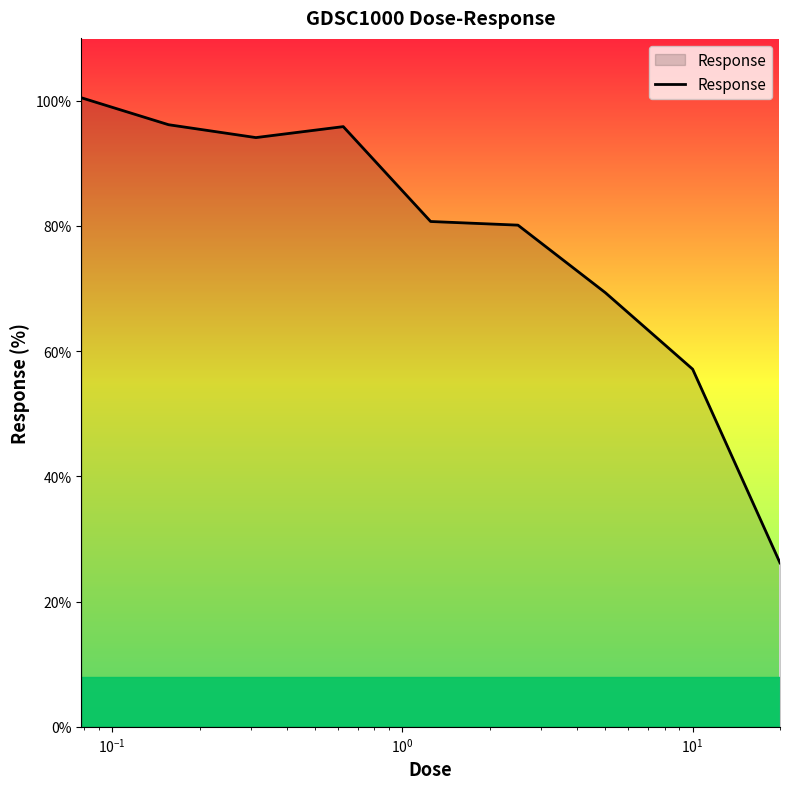

What is the difference between the maximum and minimum values?

74.3